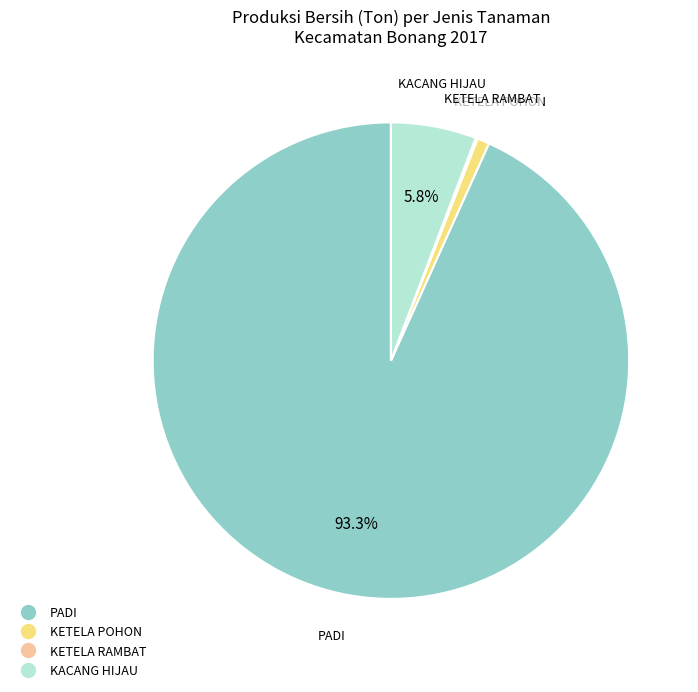

Is there any slice that represents more than half of the pie?

Yes